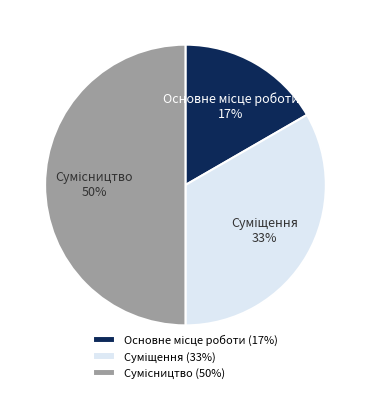

To the nearest percent, what is the difference between the largest and smallest slice percentages?

33%